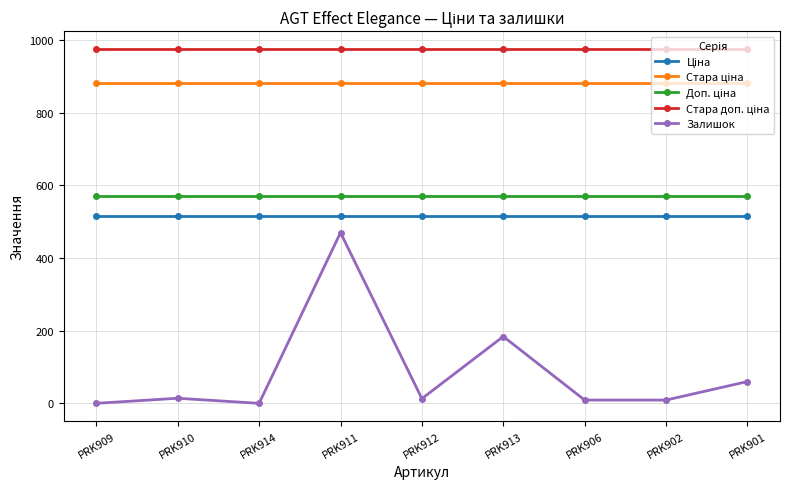

What is the difference between the highest and lowest values at PRK901?

916.1